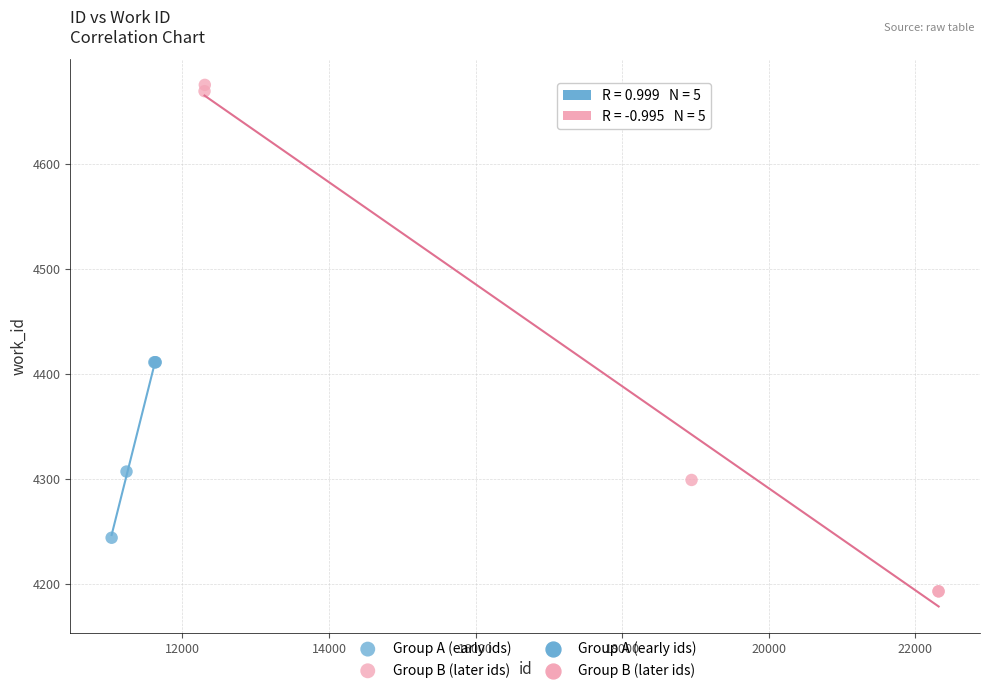

Which series has the largest Y range (max minus min)?

Group B (later ids)